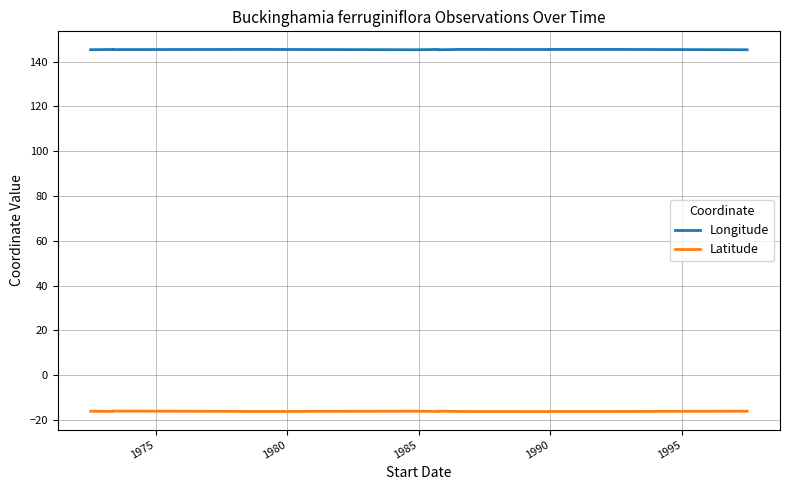

In Longitude, how many points are higher than both neighbors (excluding endpoints)?

4